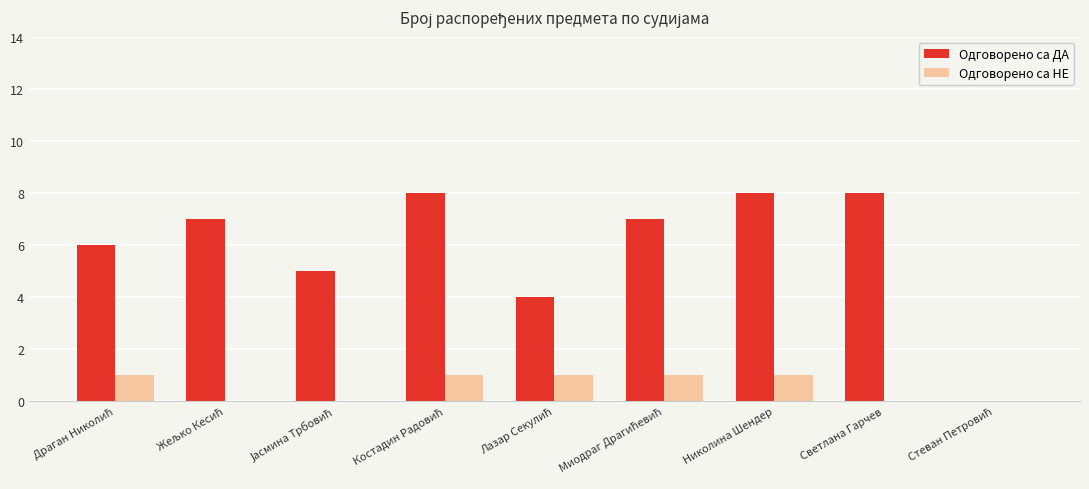

Reading left to right, what are all the values shown in this chart?

Одговорено са ДА: 6	7	5	8	4	7	8	8	0
Одговорено са НЕ: 1	0	0	1	1	1	1	0	0